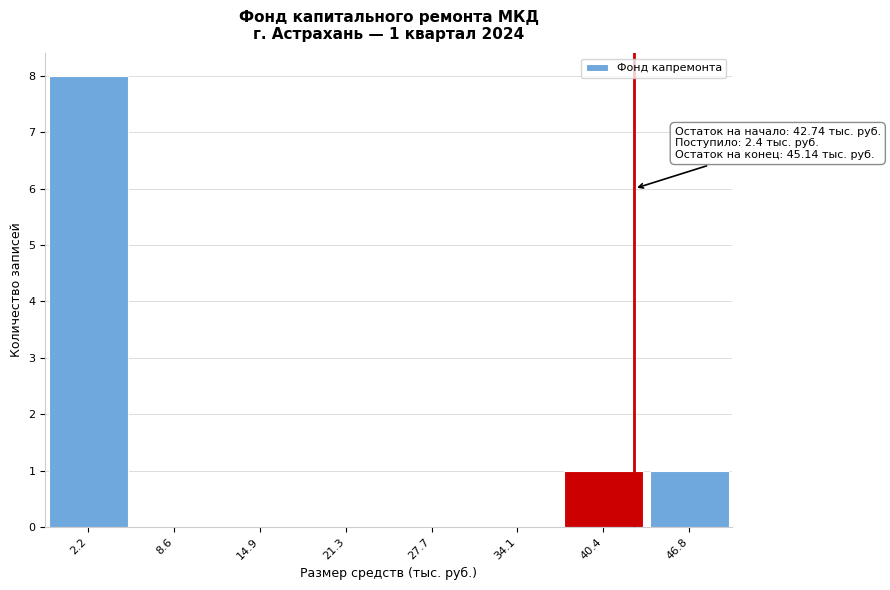

Which range on the x-axis has the tallest bar?

-1 to 5